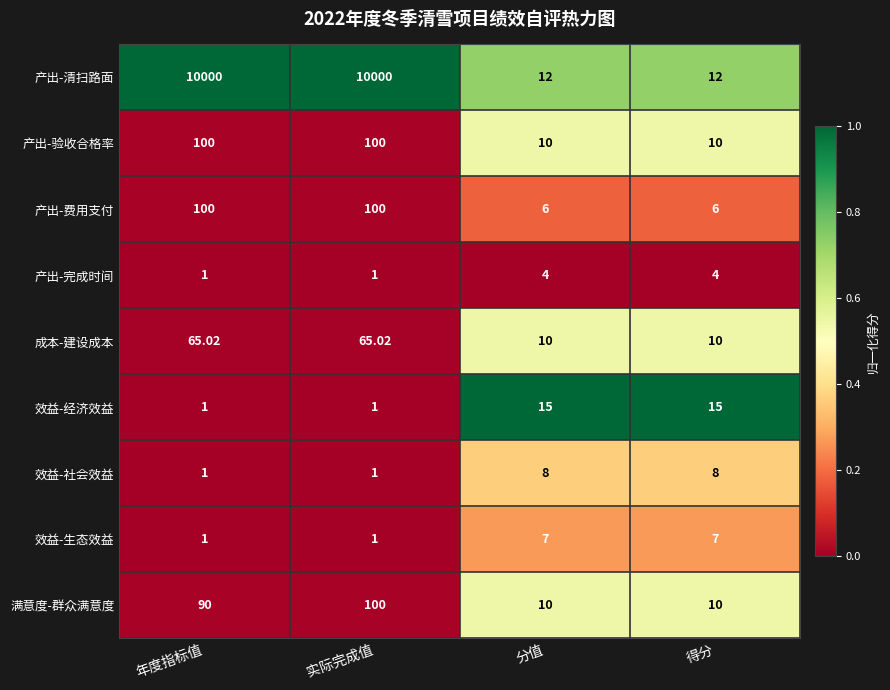

Which series changed the most between 年度指标值 and 分值?

产出-清扫路面